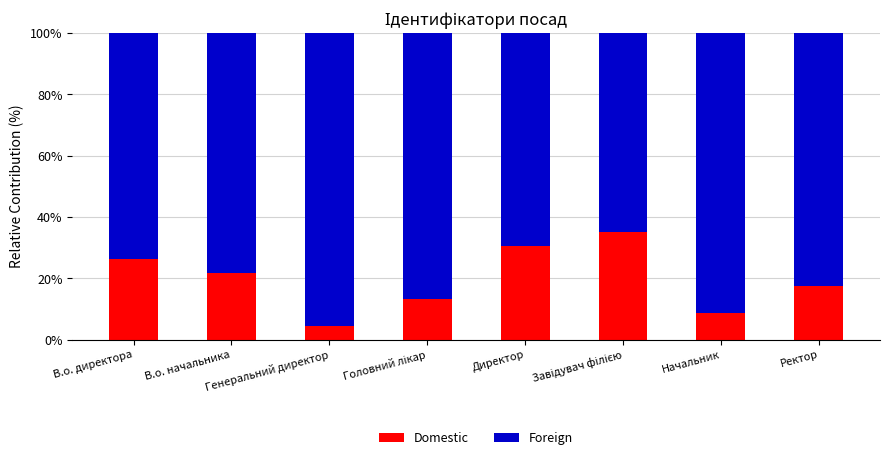

What is the average value of the Domestic series?

19.7